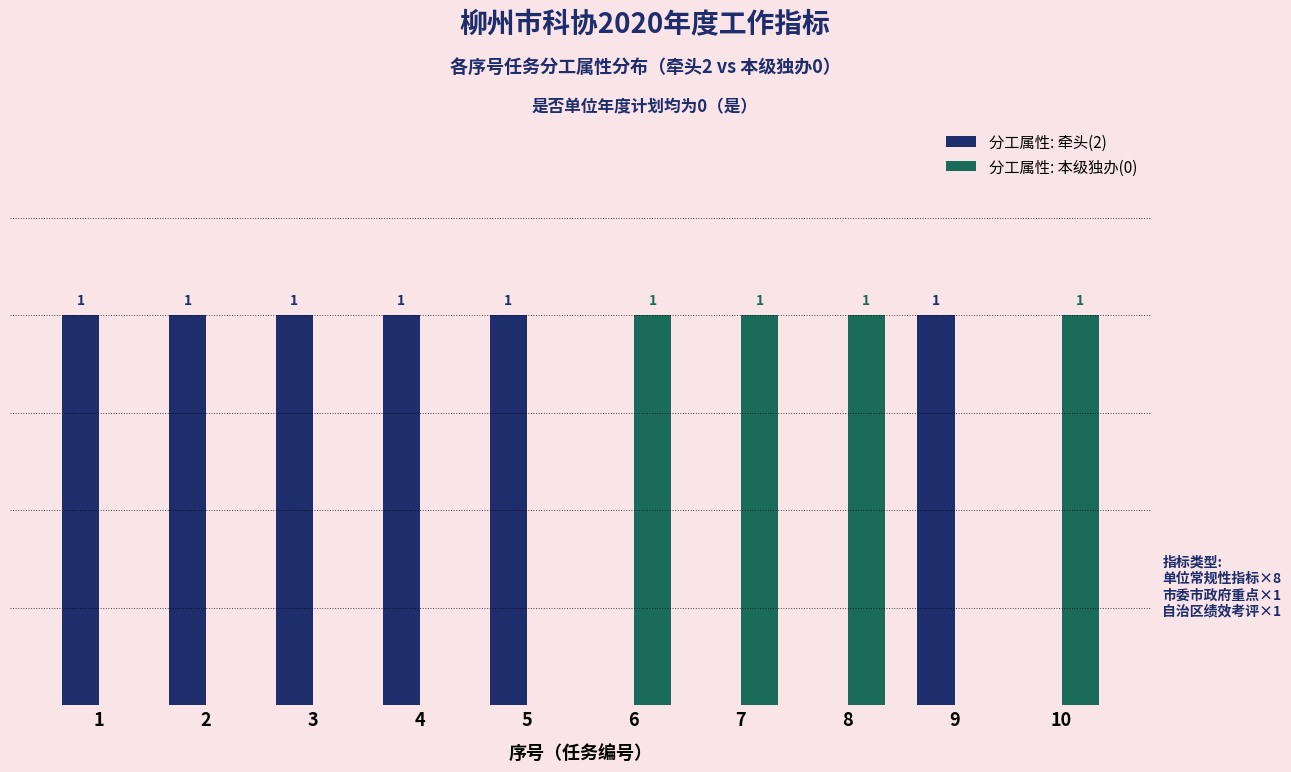

Is the value of 分工属性: 牵头(2) at 6 greater than the value of 分工属性: 本级独办(0) at 10?

No